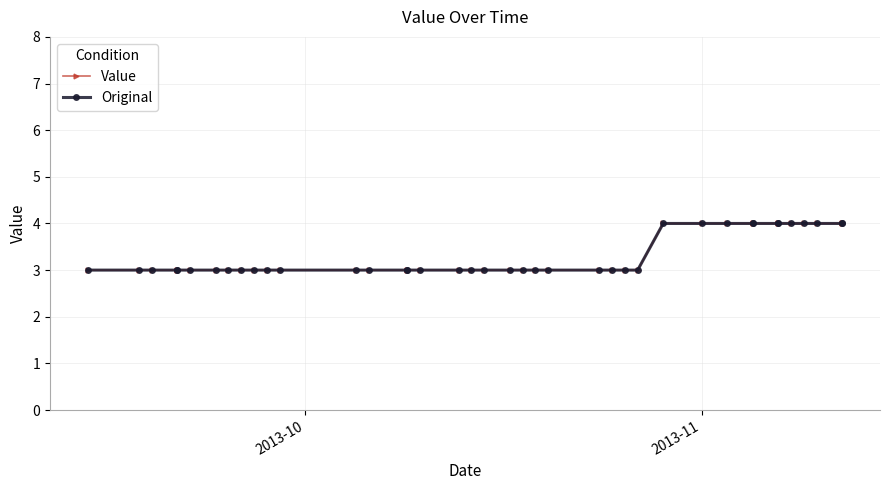

True or false: Original has a value of 4 at 22.

False